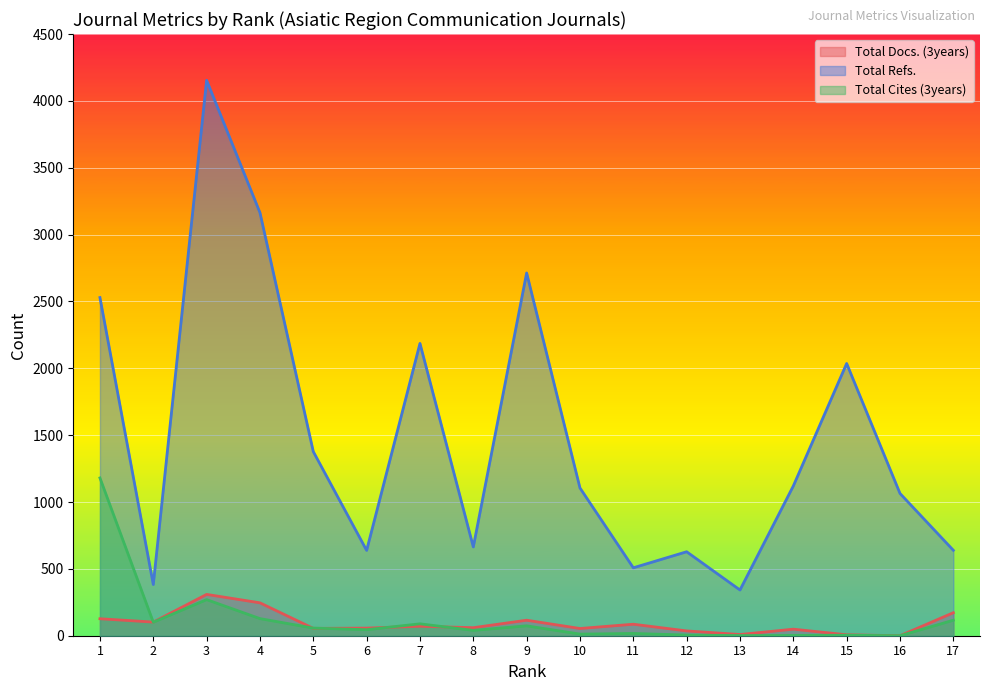

Reading left to right, what are all the values shown in this chart?

Total Docs. (3years): 1=127	2=102	3=309	4=246	5=55	6=57	7=71	8=60	9=116	10=54	11=86	12=36	13=9	14=49	15=7	16=0	17=172
Total Refs.: 1=2529	2=383	3=4154	4=3164	5=1377	6=638	7=2186	8=664	9=2713	10=1105	11=508	12=628	13=342	14=1120	15=2036	16=1064	17=639
Total Cites (3years): 1=1180	2=101	3=270	4=128	5=57	6=45	7=89	8=40	9=74	10=12	11=17	12=5	13=1	14=2	15=4	16=0	17=116